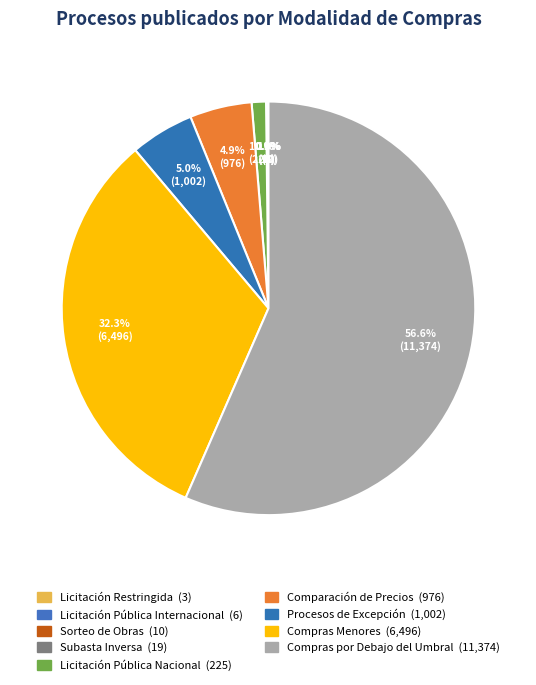

True or false: Licitación Pública Nacional accounts for 1% of the total.

True